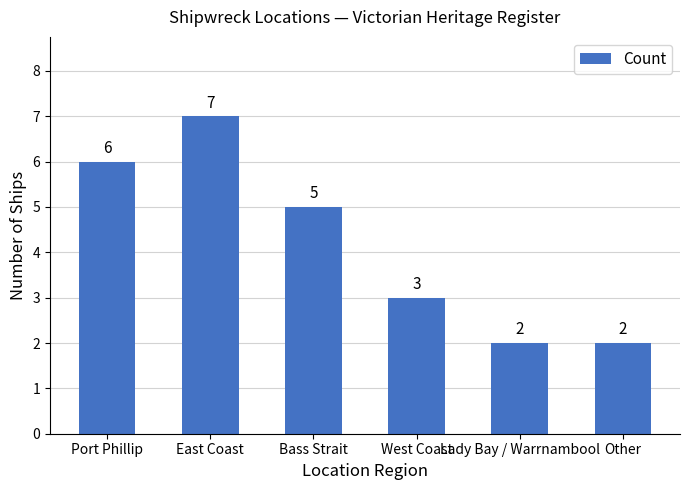

Which has a higher value, Lady Bay / Warrnambool or East Coast?

East Coast